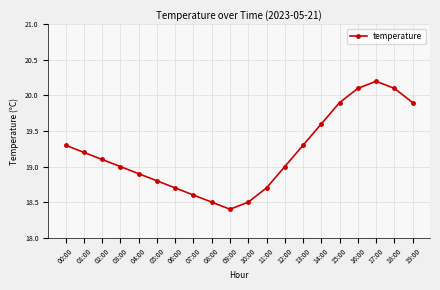

What position from the left is 16:00?

17